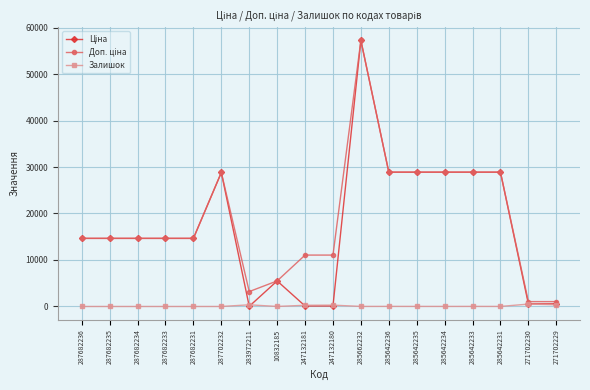

Does the chart display data point markers on the line(s)?

Yes